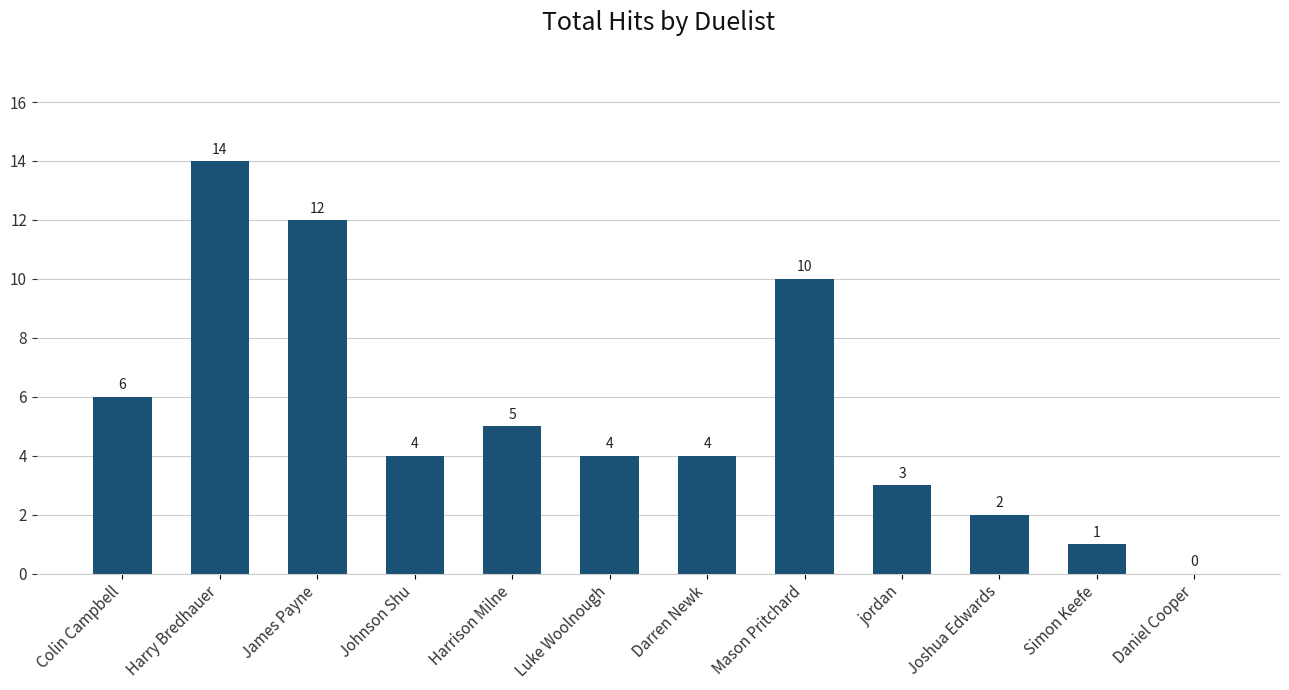

What is the maximum value shown in the chart?

14